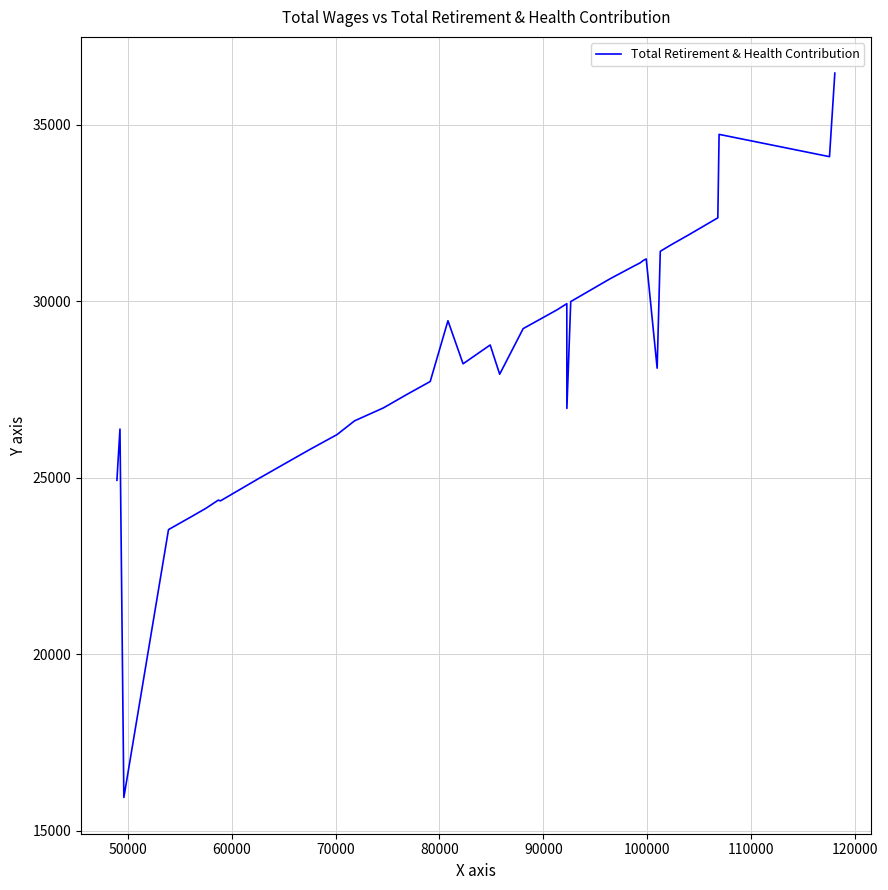

Does the chart have visible grid lines?

Yes